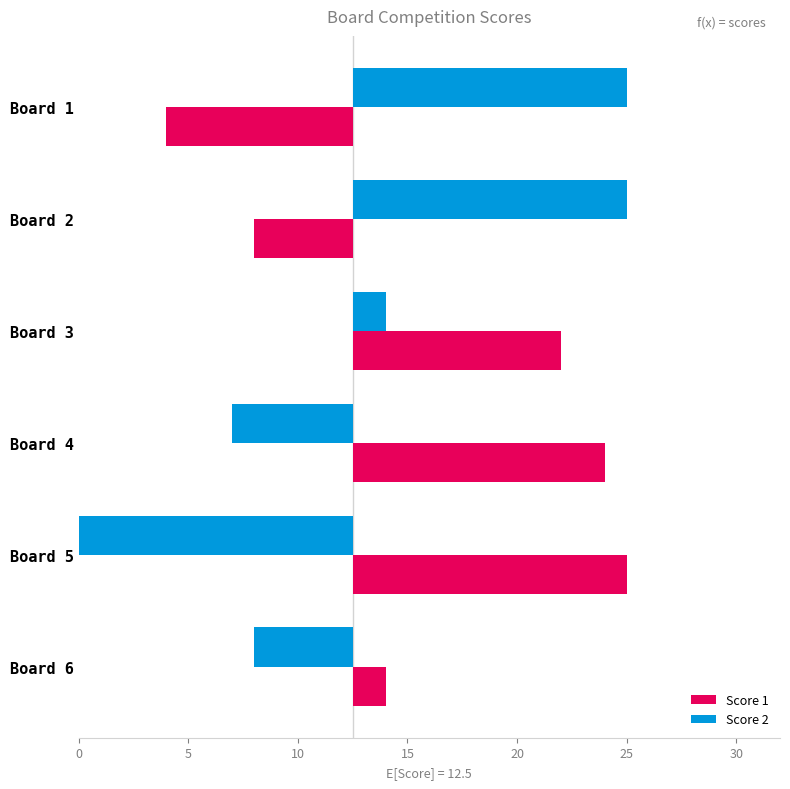

What are all the series names shown in the legend?

Score 1, Score 2